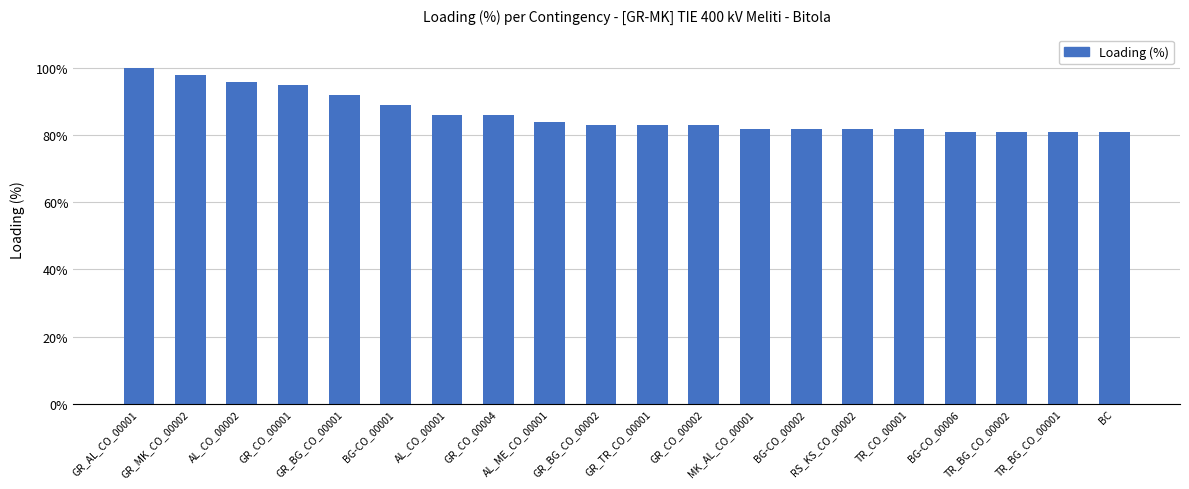

What is the smallest value displayed?

81